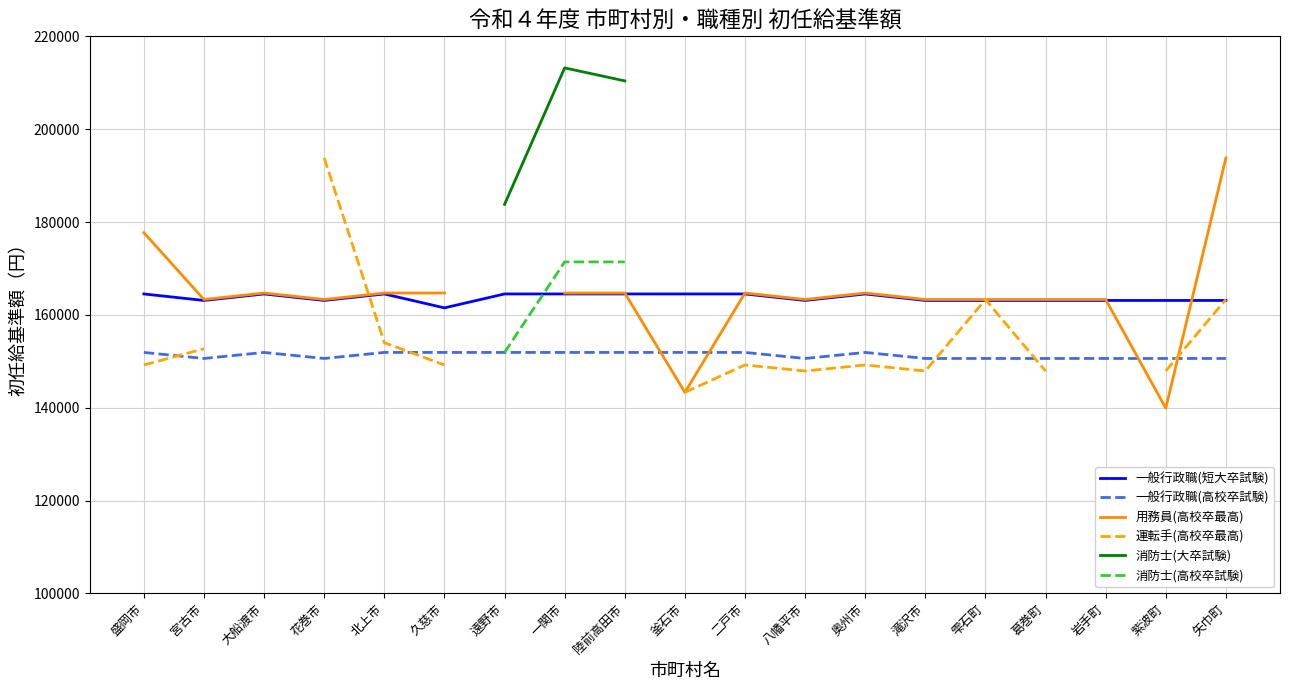

What is the label of the 8th point from the left?

一関市